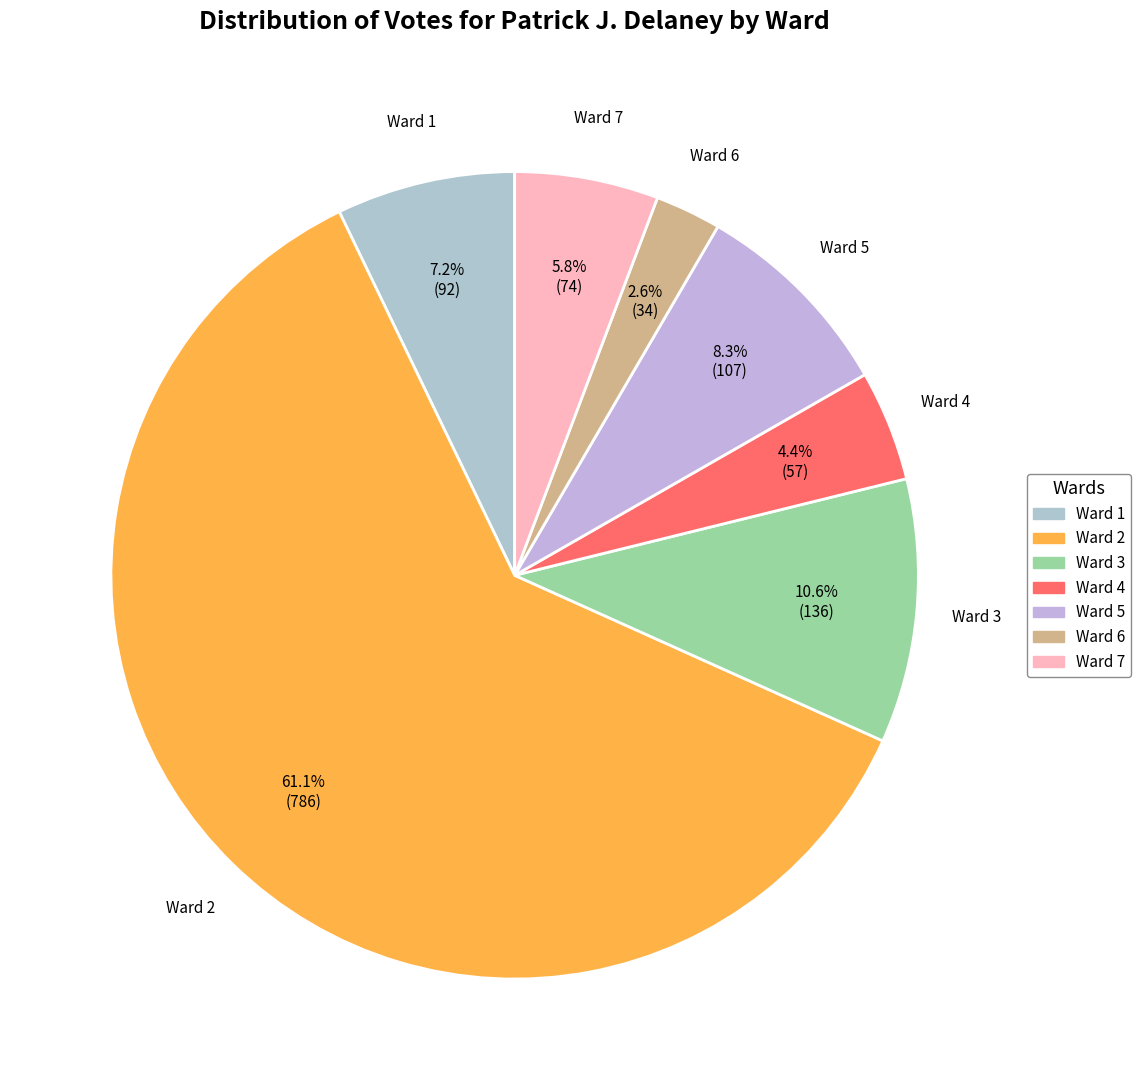

Which has a higher value, Ward 2 or Ward 7?

Ward 2